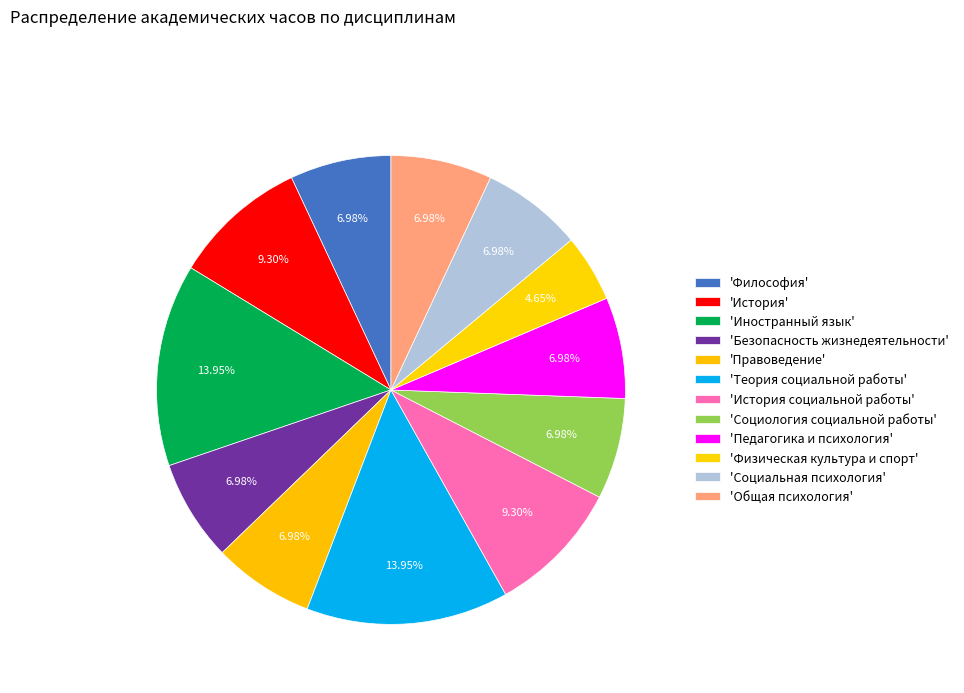

Count the number of slices in the pie.

12